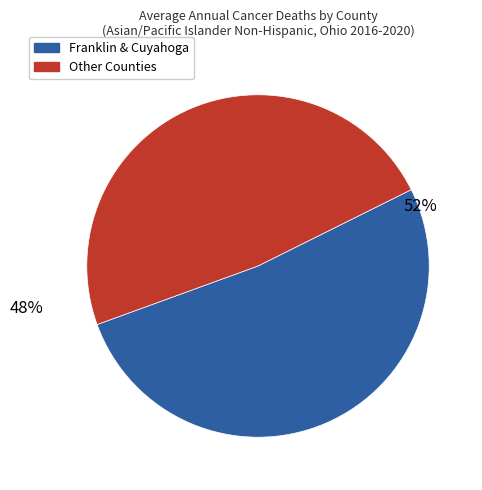

Between Other Counties and Franklin & Cuyahoga, which is larger?

Franklin & Cuyahoga